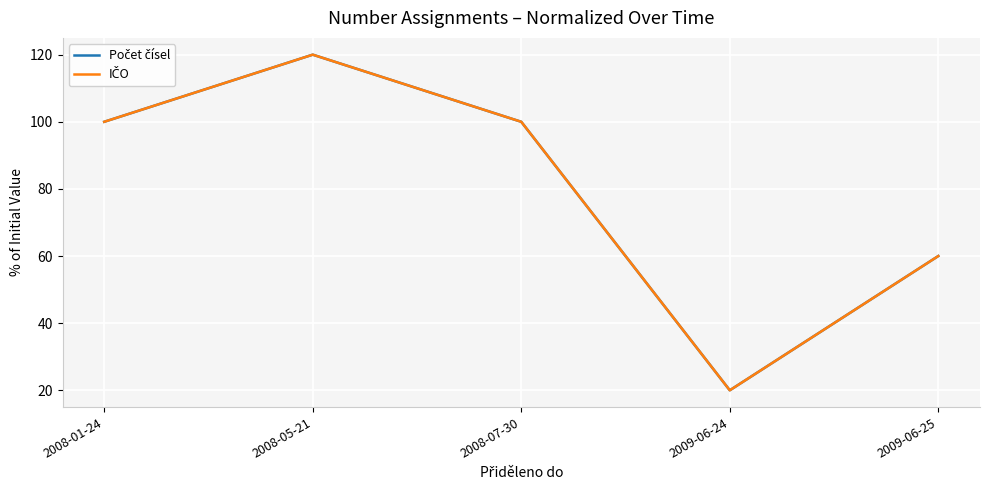

Count the Počet čísel values in the range 60 to 100.

3